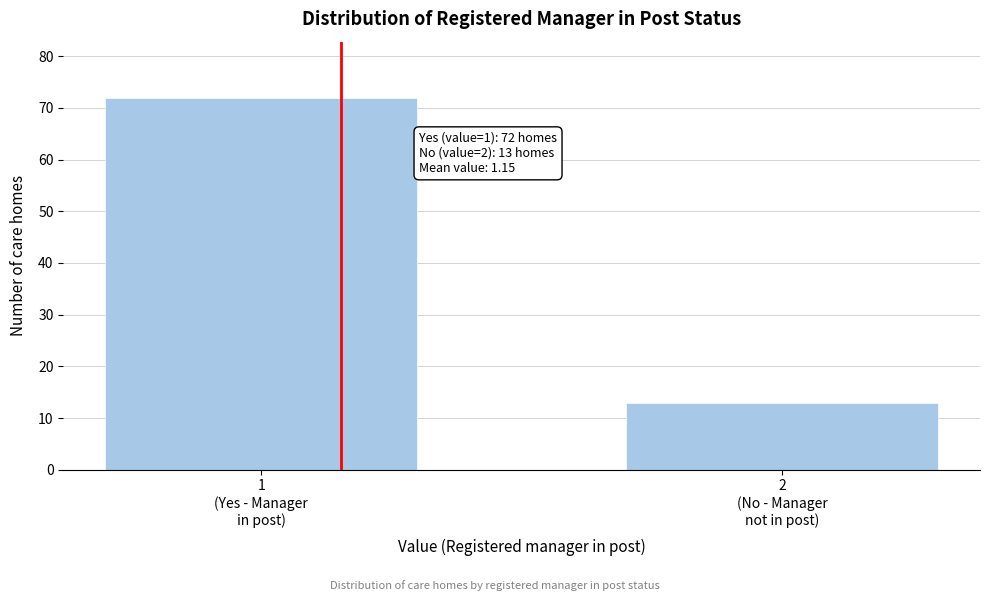

What is the difference between the maximum and minimum values?

59